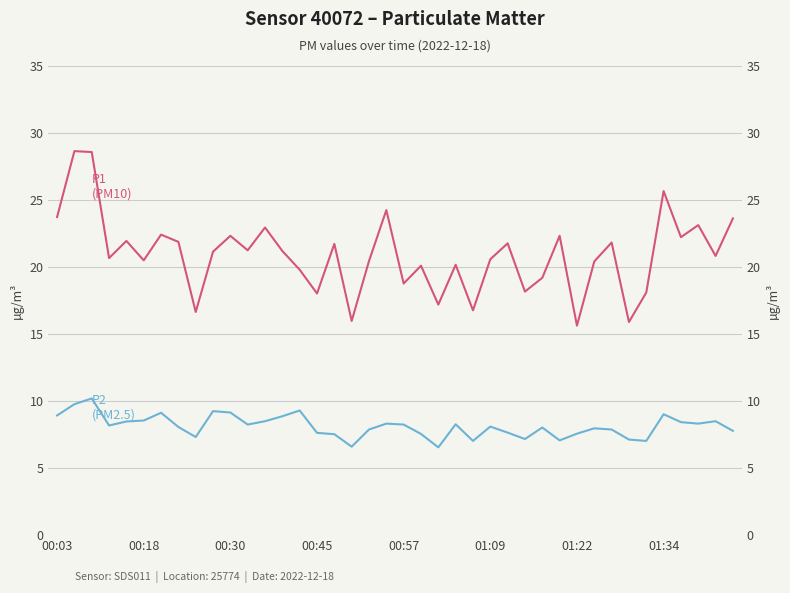

How many distinct data groups are displayed?

2